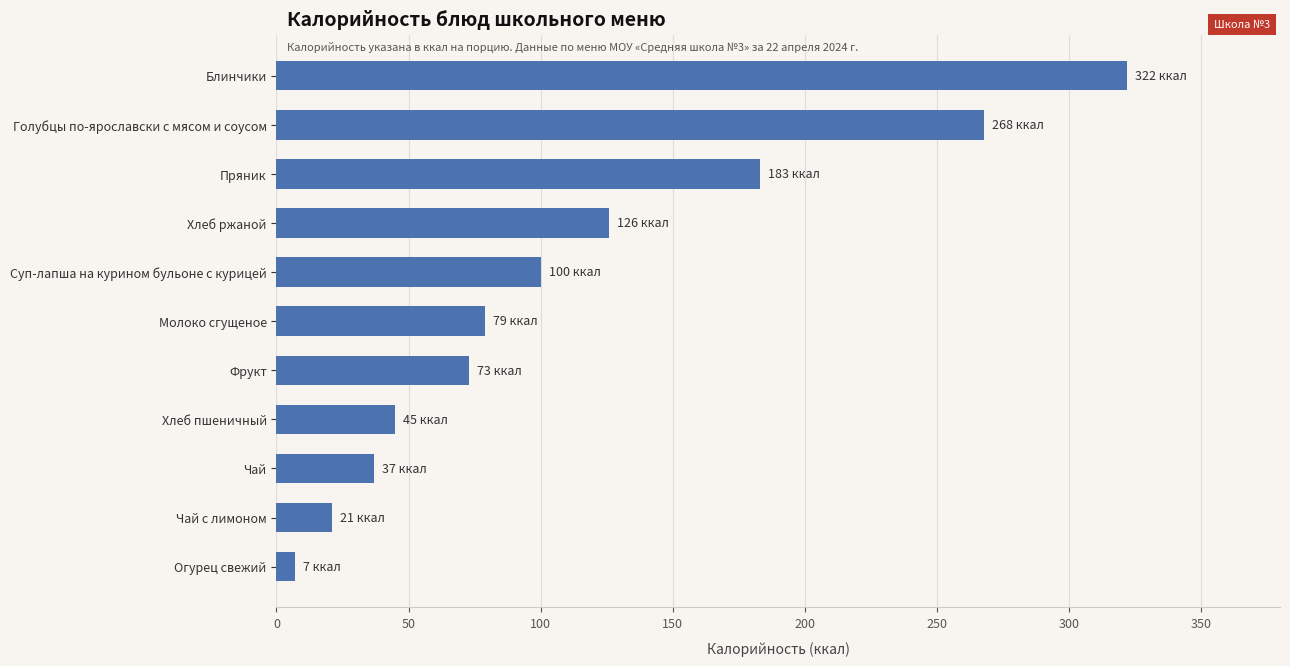

The value at Блинчики is 322. True or false?

True